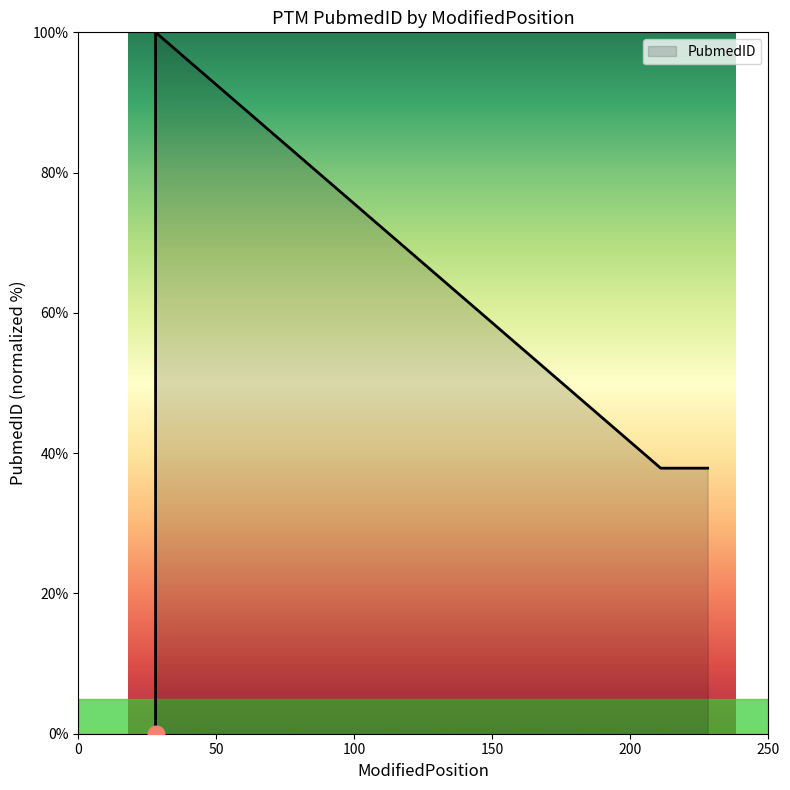

Count the number of values greater than 37.

3